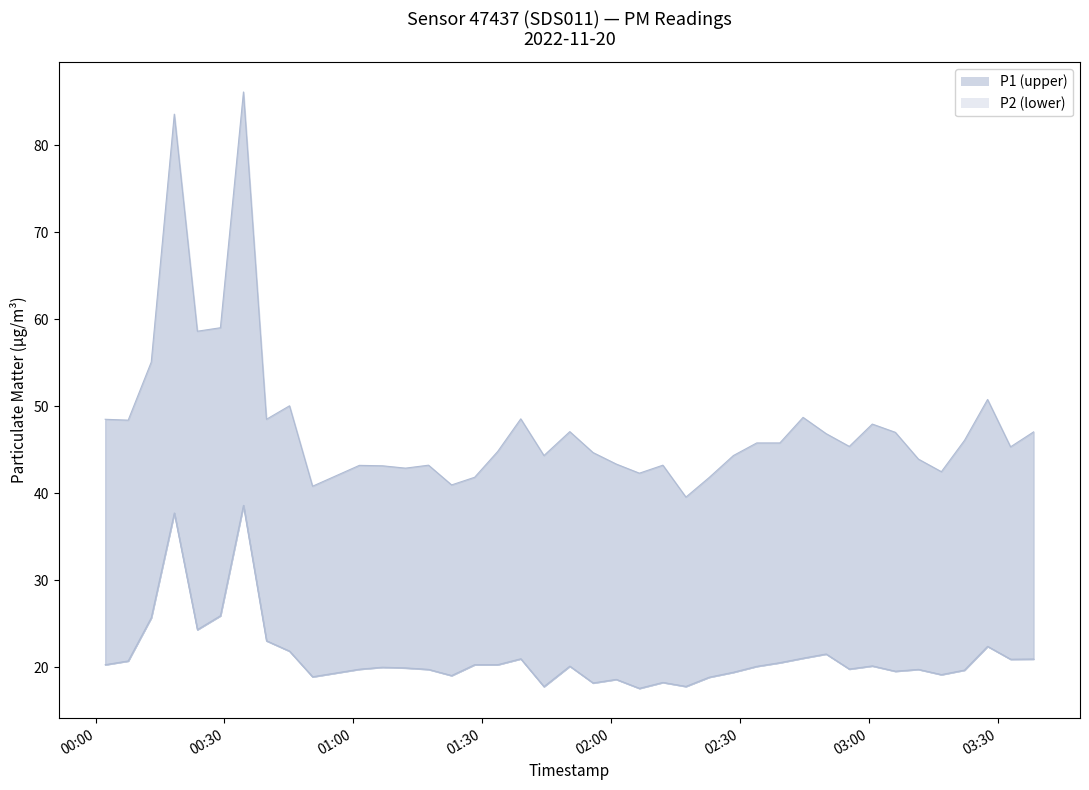

True or false: P1 and P2 intersect in this chart.

False